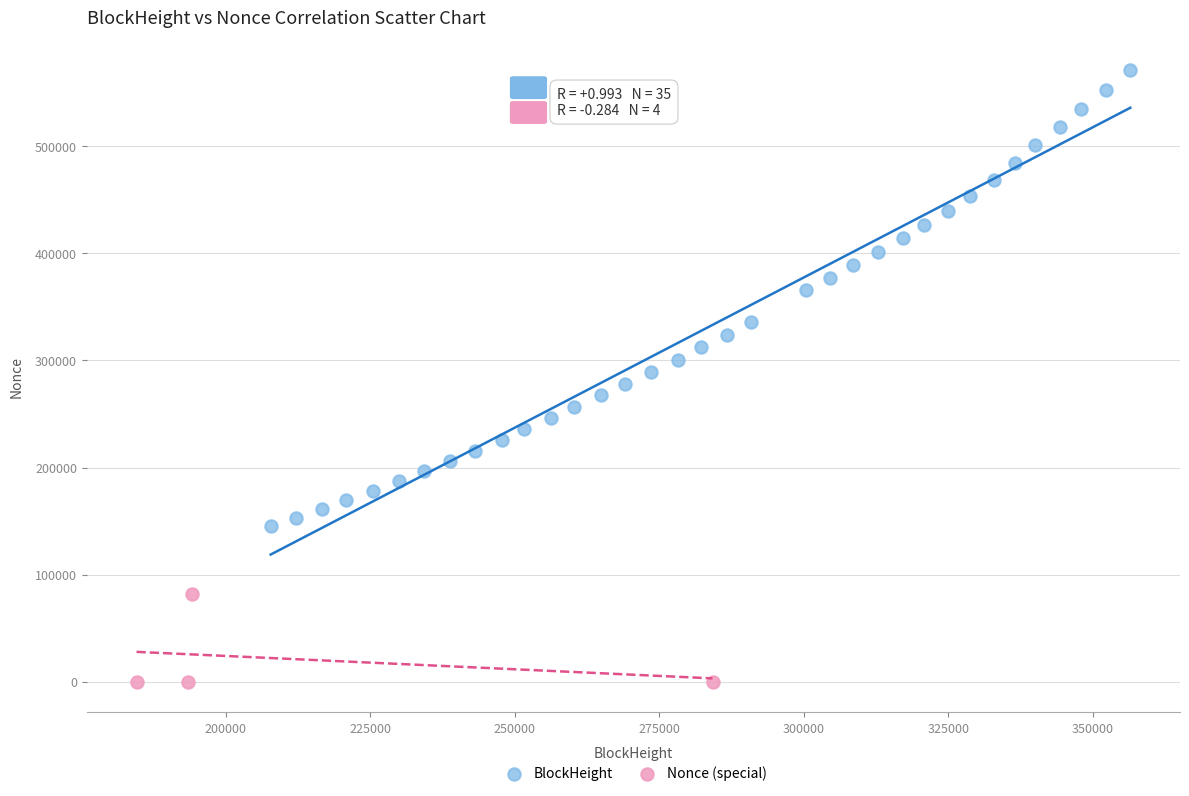

Which series reaches the maximum Y coordinate?

BlockHeight